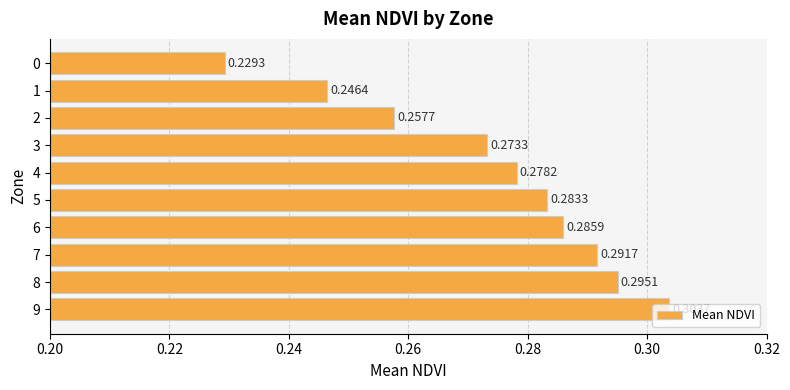

Rank the categories by value from highest to lowest.

9, 8, 7, 6, 5, 4, 3, 2, 1, 0